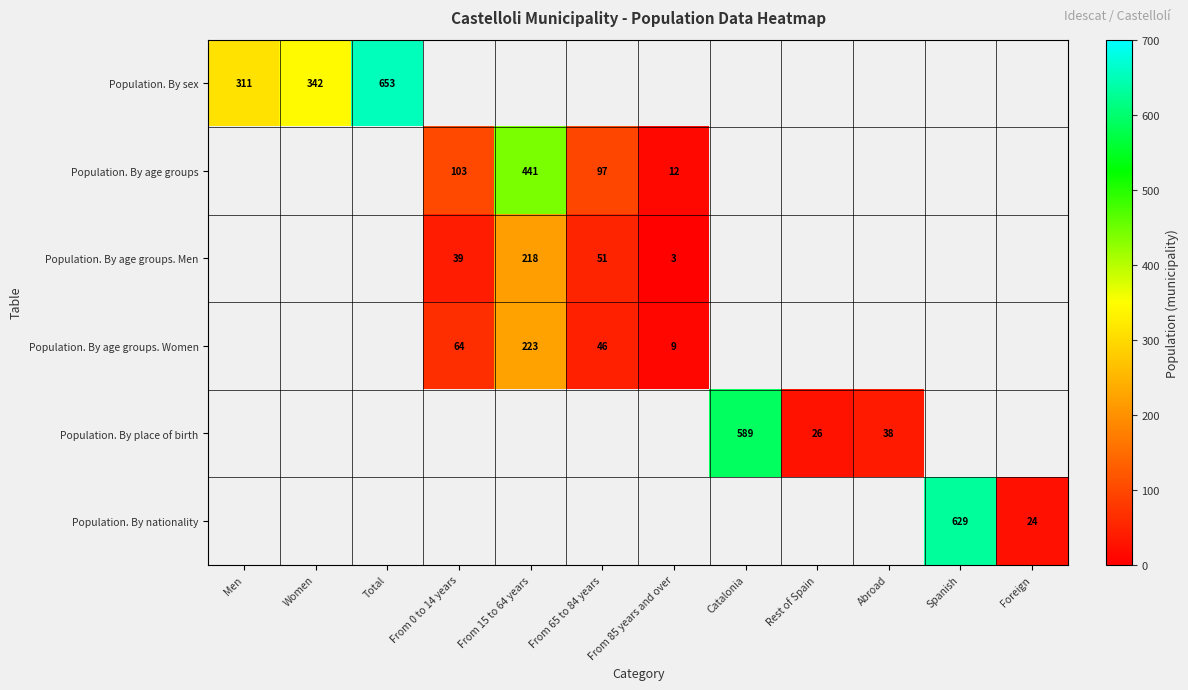

Is it true that Population. By nationality equals 899 at Spanish?

False